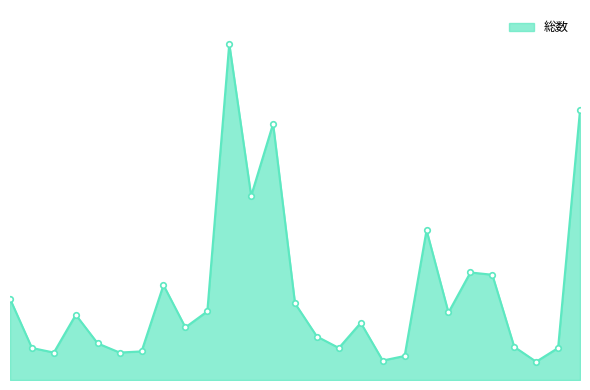

What is the value of the 19th point from the left?

21